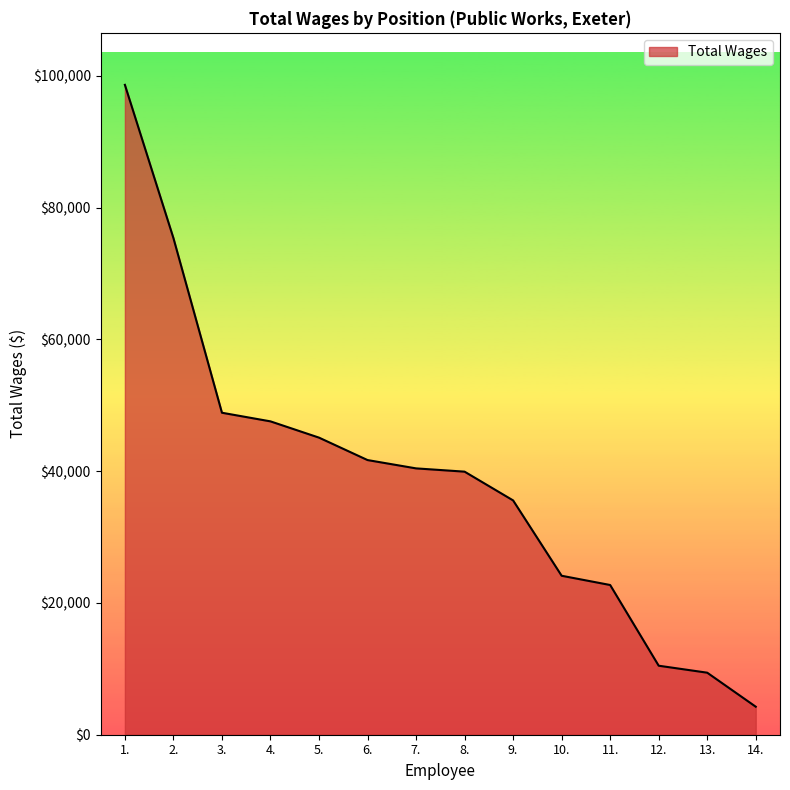

Approximately how many times larger is the value at 6. compared to 3.?

0.9